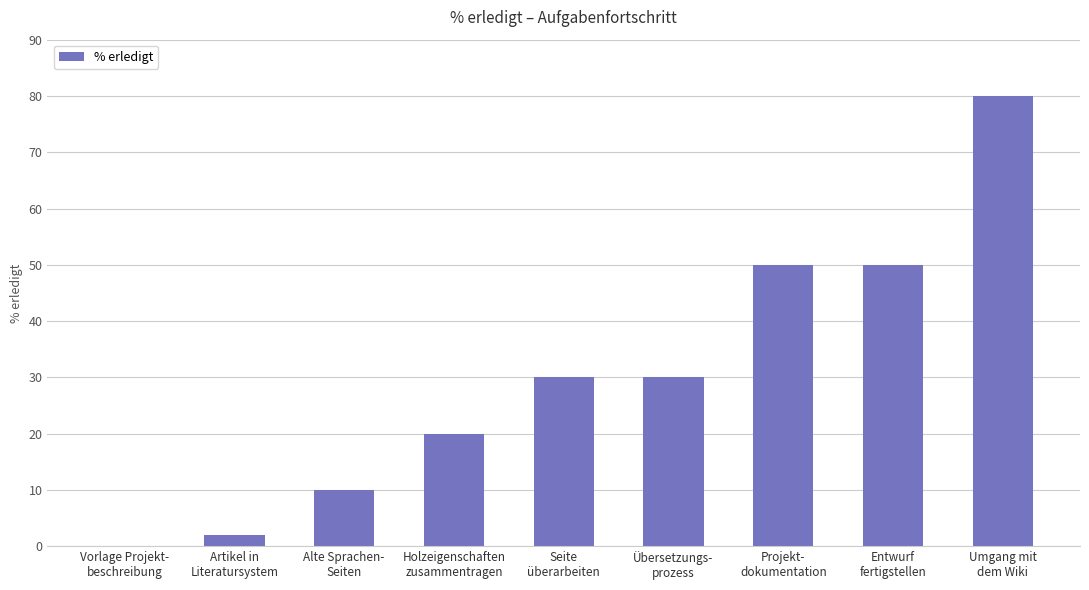

What is the sum of all values?

272